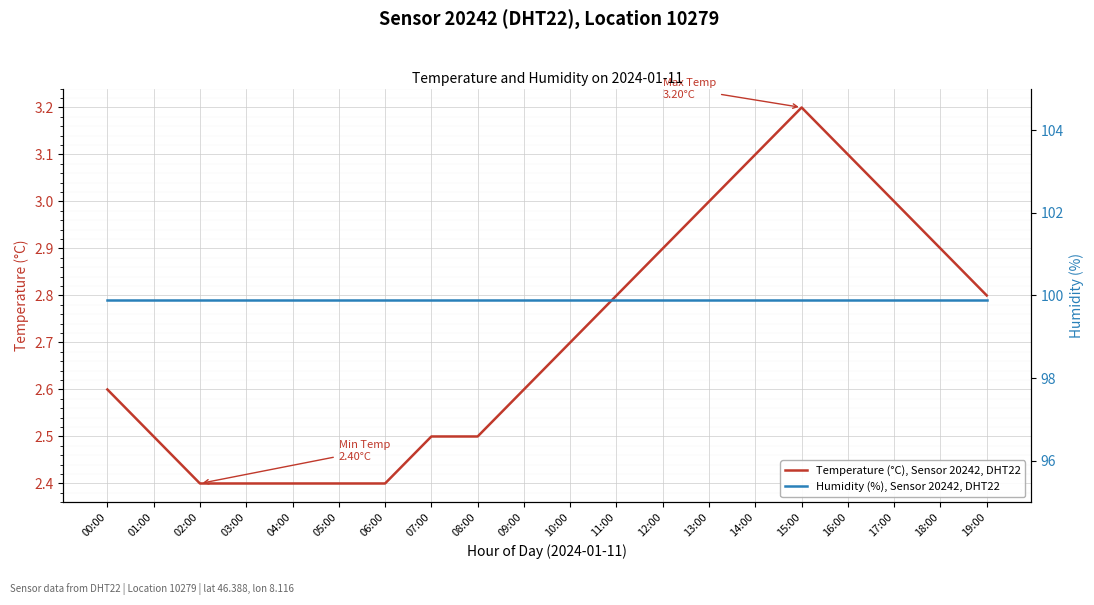

What are all the series names shown in the legend?

Temperature (°C), Sensor 20242, DHT22, Humidity (%), Sensor 20242, DHT22